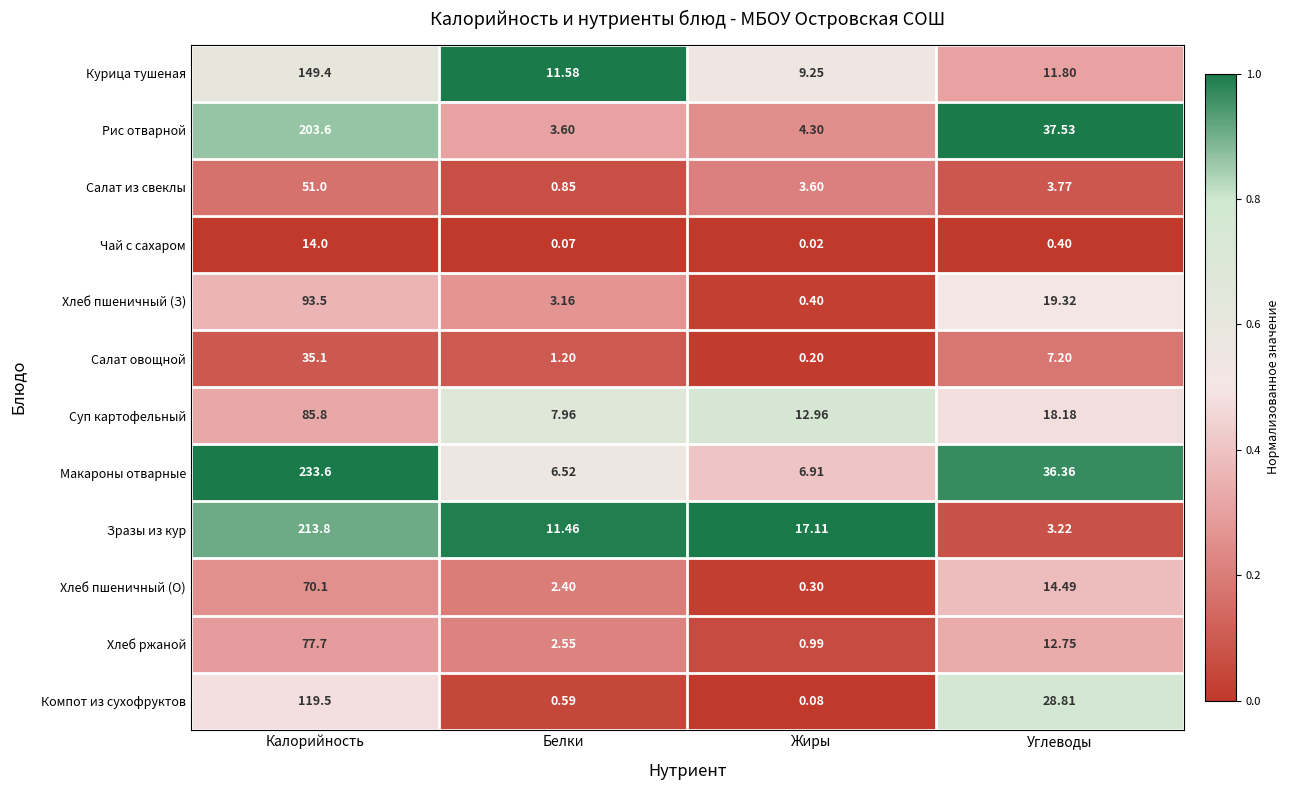

At which label does Макароны отварные first exceed 36?

Калорийность